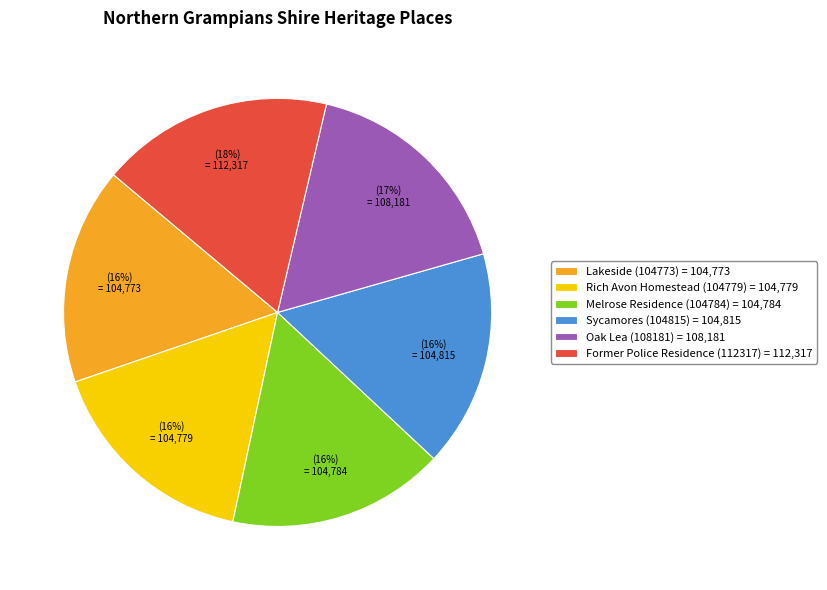

To the nearest percent, what is the combined percentage of Oak Lea (108181) and Lakeside (104773)?

33%